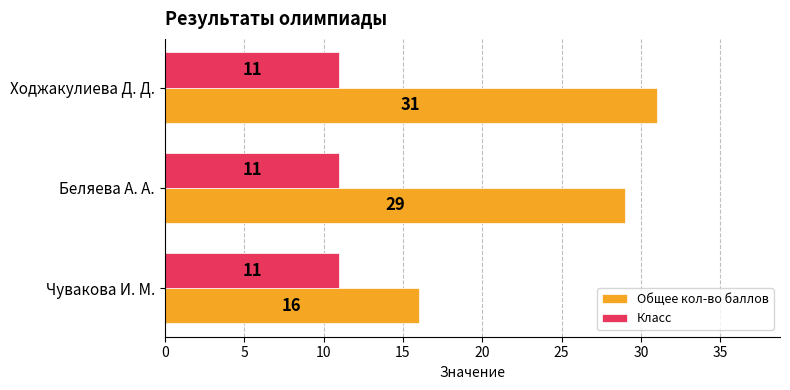

What are all the series names shown in the legend?

Общее кол-во баллов, Класс